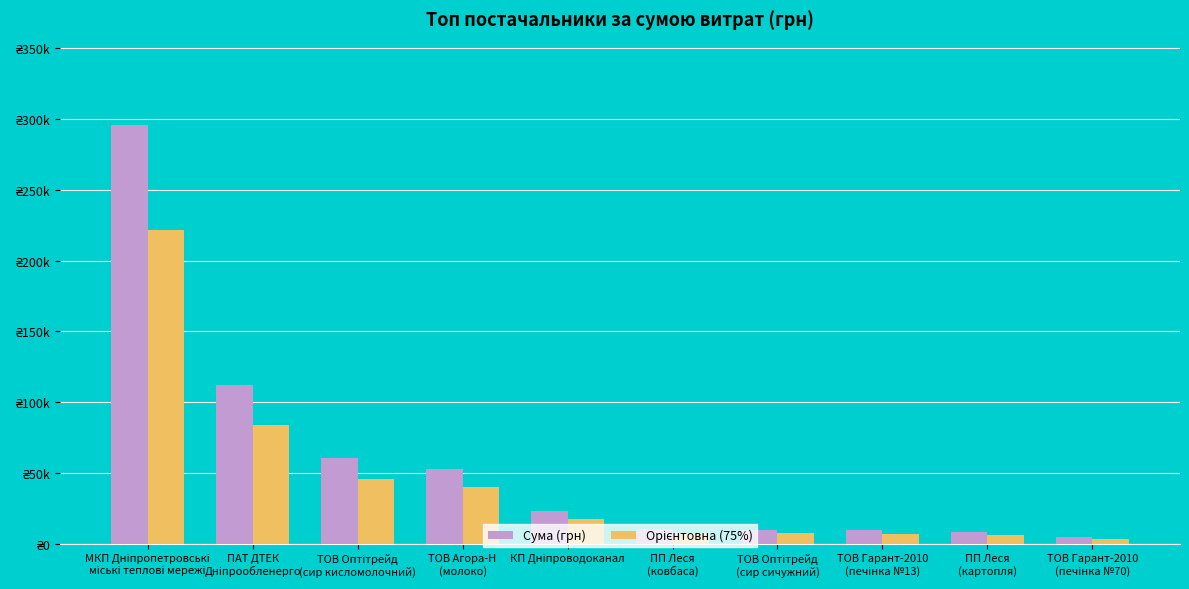

Reading left to right, list all the values displayed in this chart.

Сума (грн): МКП Дніпропетровські
міські теплові мережі=295638.6	ПАТ ДТЕК
Дніпрообленерго=111990.4	ТОВ Оптітрейд
(сир кисломолочний)=60564.6	ТОВ Агора-Н
(молоко)=53028.9	КП Дніпроводоканал=23228.0	ПП Леся
(ковбаса)=10355.9	ТОВ Оптітрейд
(сир сичужний)=9898.4	ТОВ Гарант-2010
(печінка №13)=9235.2	ПП Леся
(картопля)=8360.4	ТОВ Гарант-2010
(печінка №70)=4573.8
Орієнтовна (75%): МКП Дніпропетровські
міські теплові мережі=221729.0	ПАТ ДТЕК
Дніпрообленерго=83992.8	ТОВ Оптітрейд
(сир кисломолочний)=45423.4	ТОВ Агора-Н
(молоко)=39771.6	КП Дніпроводоканал=17421.0	ПП Леся
(ковбаса)=7766.9	ТОВ Оптітрейд
(сир сичужний)=7423.8	ТОВ Гарант-2010
(печінка №13)=6926.4	ПП Леся
(картопля)=6270.3	ТОВ Гарант-2010
(печінка №70)=3430.4